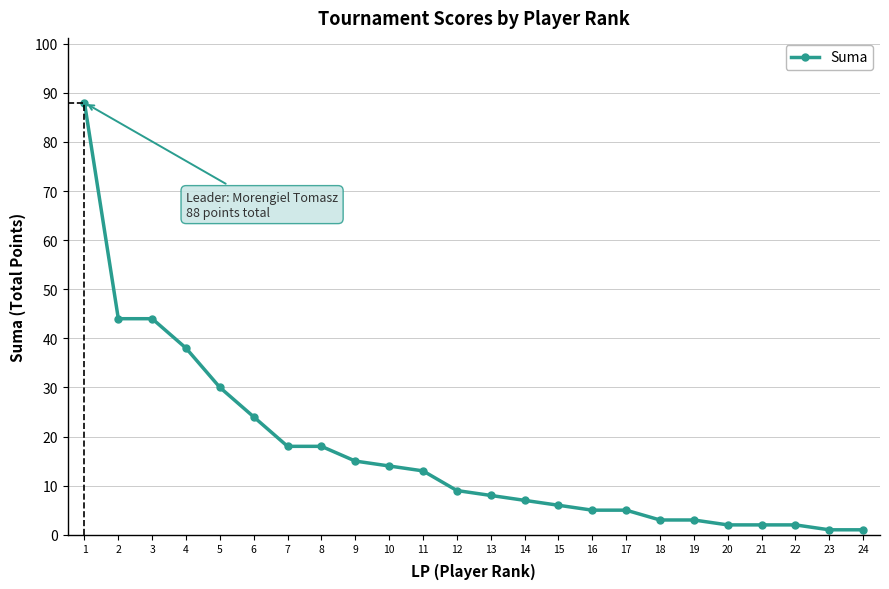

What is the greatest value displayed?

88